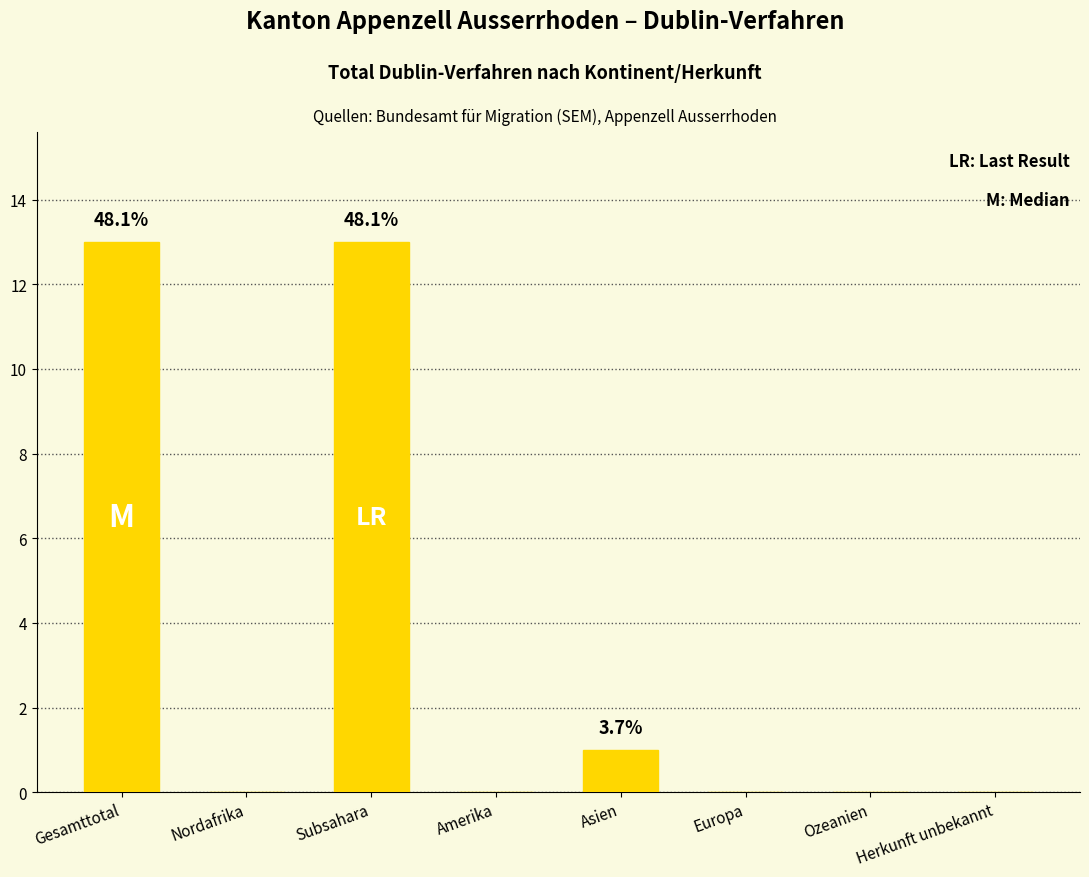

Is it true that the value at Subsahara is 13?

True